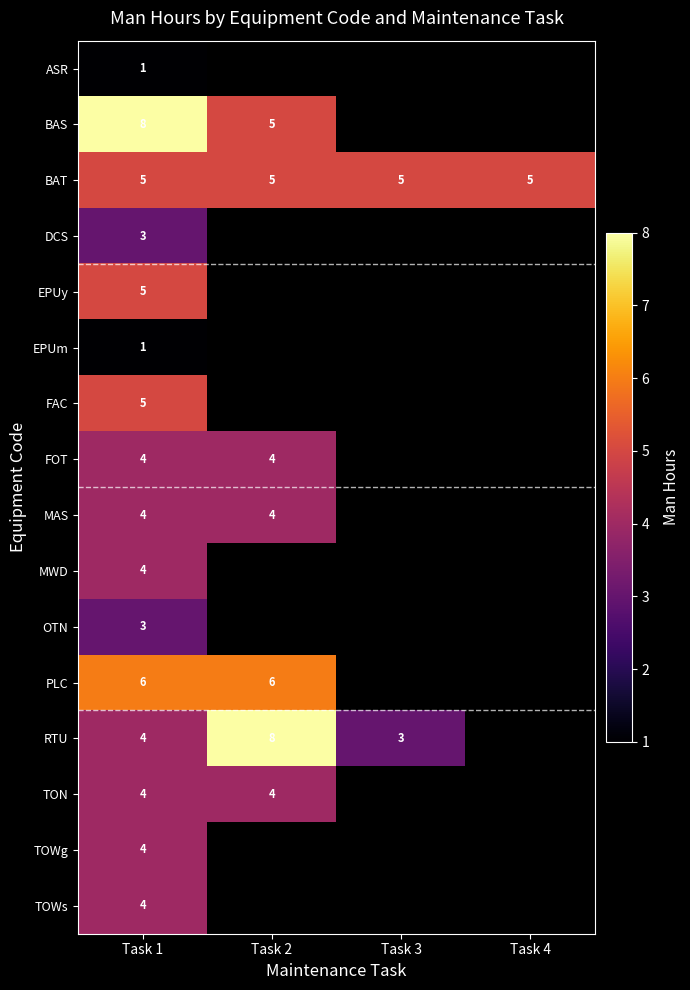

At which category is the sum across all series the highest?

Task 1